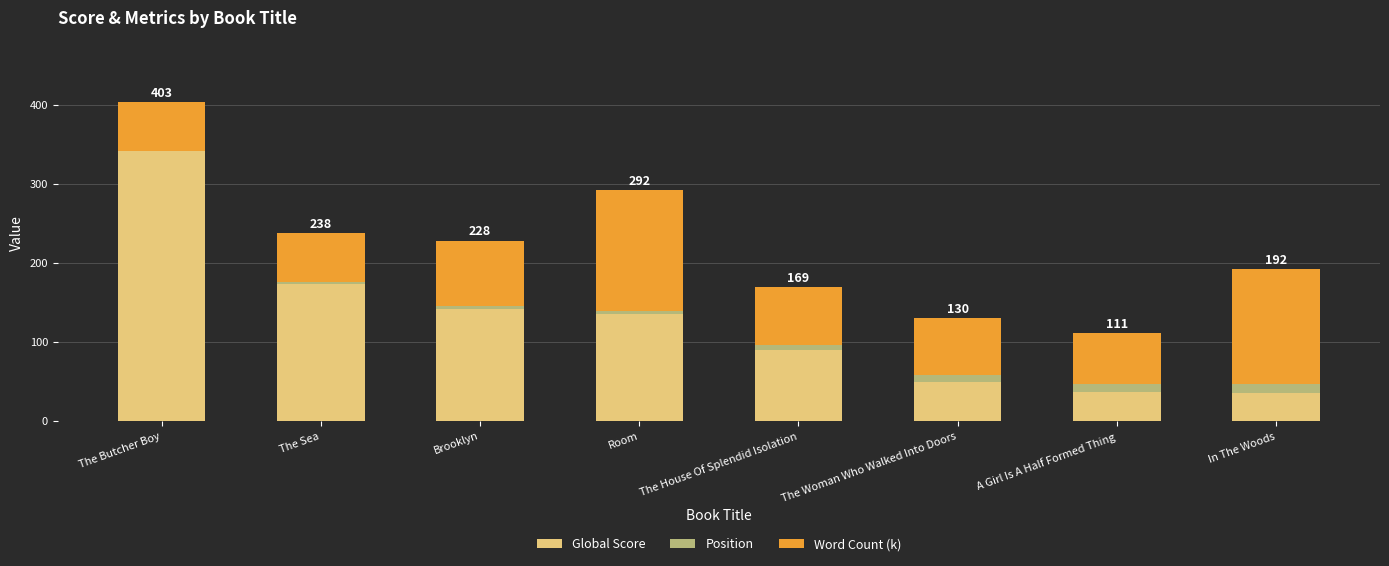

At which category is the sum across all series the highest?

The Butcher Boy